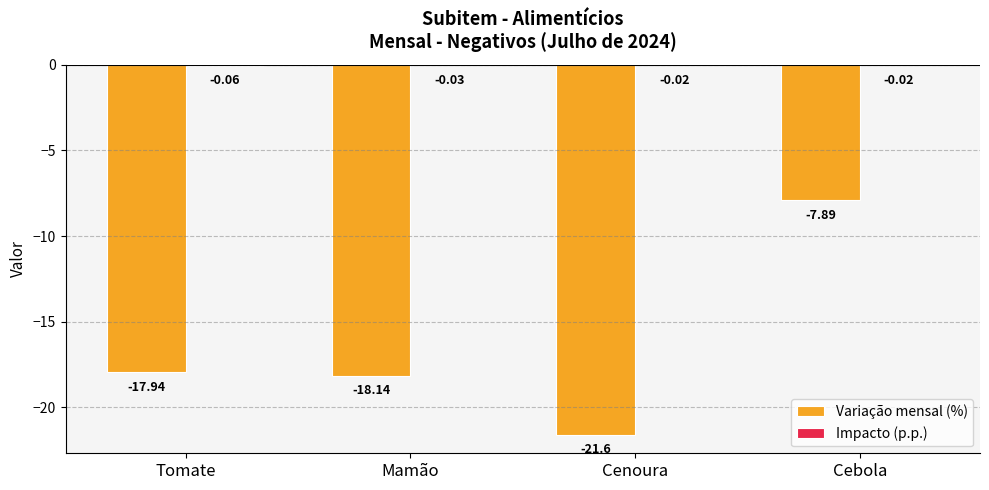

At which label does Variação mensal (%) reach its peak?

Cebola